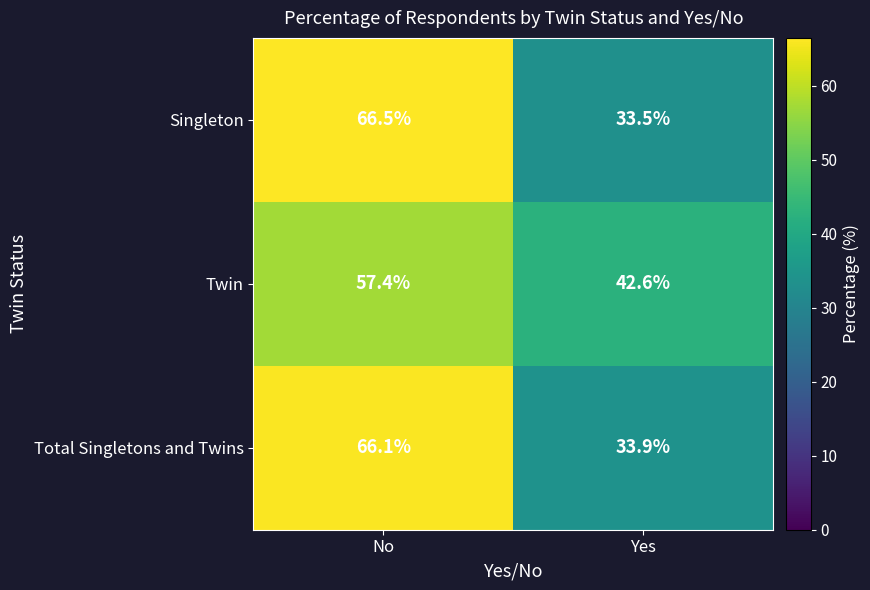

What value does the Twin series have at Yes?

42.6